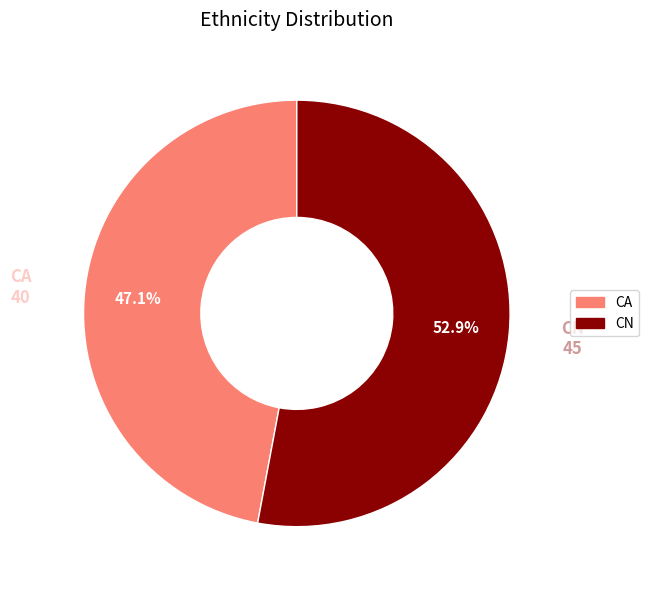

What is the largest slice in the pie chart?

CN